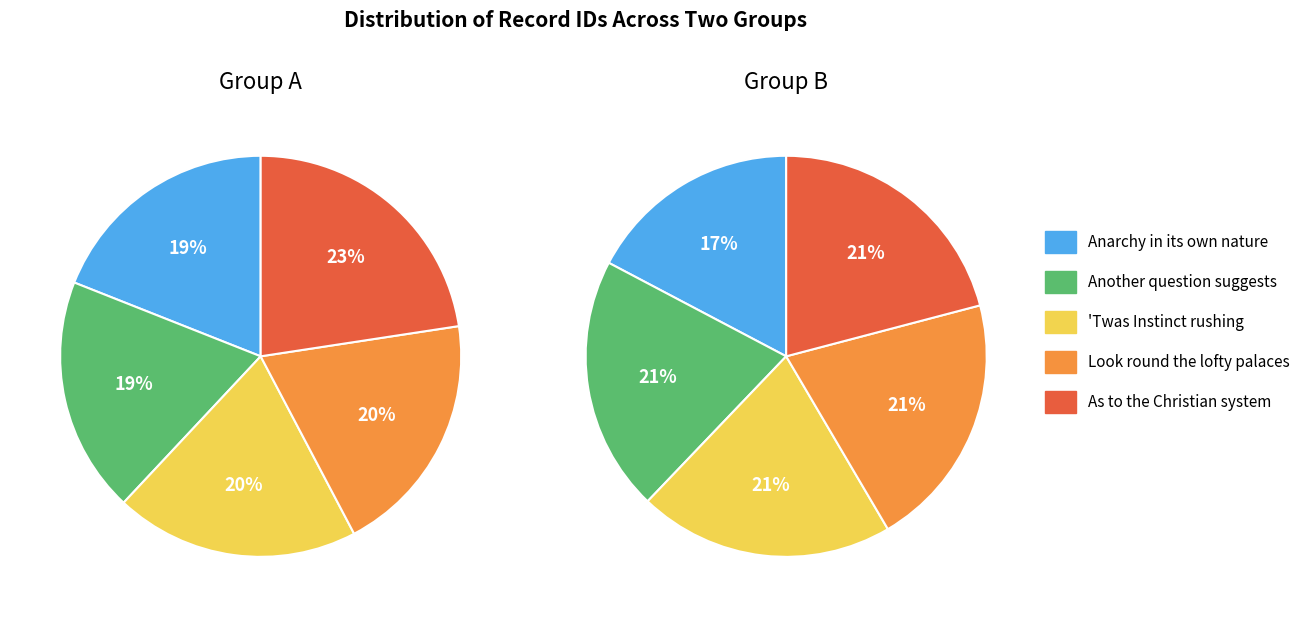

To the nearest percent, what is the combined percentage of Look round the lofty palaces and Another question suggests?

41%